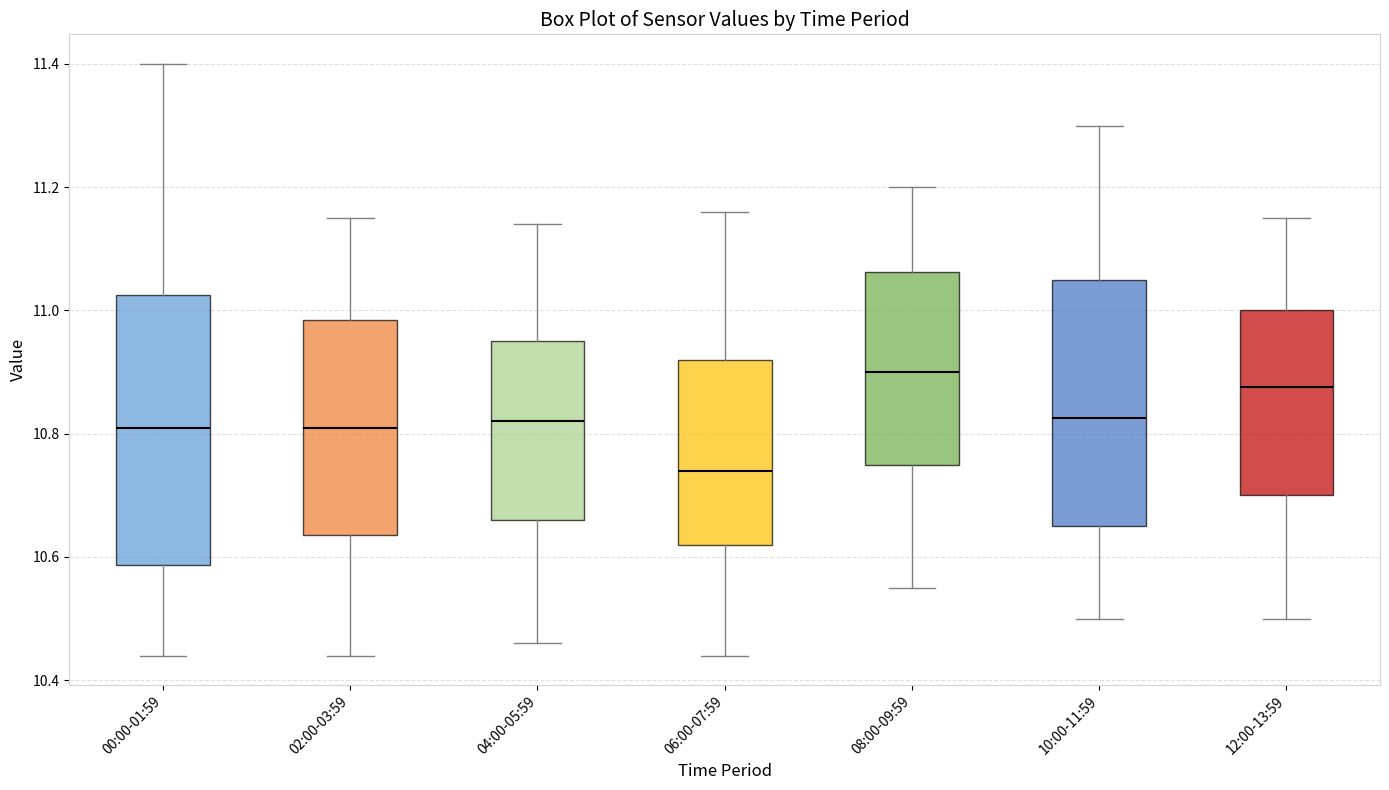

Reading left to right, transcribe this box plot: for each box, give where its median line is, the range the box spans, and where its two whiskers end, as read against the y-axis. The values are not printed on the chart, so give them approximately, as read against the axis.

00:00-01:59: median 10.82, box 10.58 to 11.02, whiskers 10.44 to 11.40
02:00-03:59: median 10.82, box 10.64 to 10.98, whiskers 10.44 to 11.16
04:00-05:59: median 10.82, box 10.66 to 10.96, whiskers 10.46 to 11.14
06:00-07:59: median 10.74, box 10.62 to 10.92, whiskers 10.44 to 11.16
08:00-09:59: median 10.90, box 10.76 to 11.06, whiskers 10.56 to 11.20
10:00-11:59: median 10.82, box 10.66 to 11.06, whiskers 10.50 to 11.30
12:00-13:59: median 10.88, box 10.70 to 11.00, whiskers 10.50 to 11.16